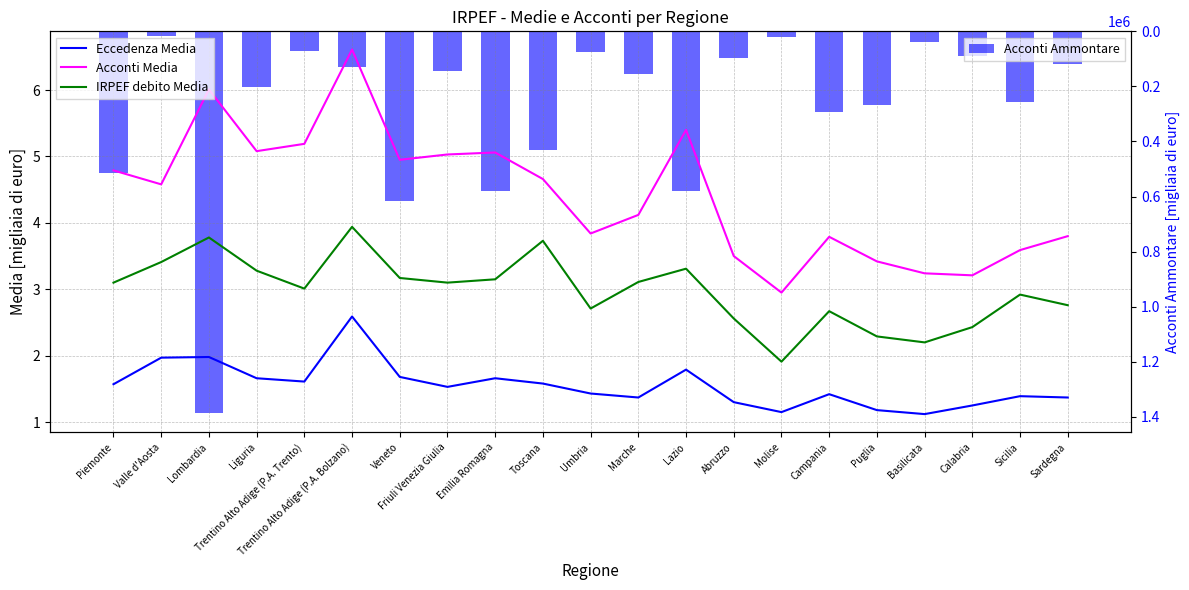

Are the bars horizontal?

No